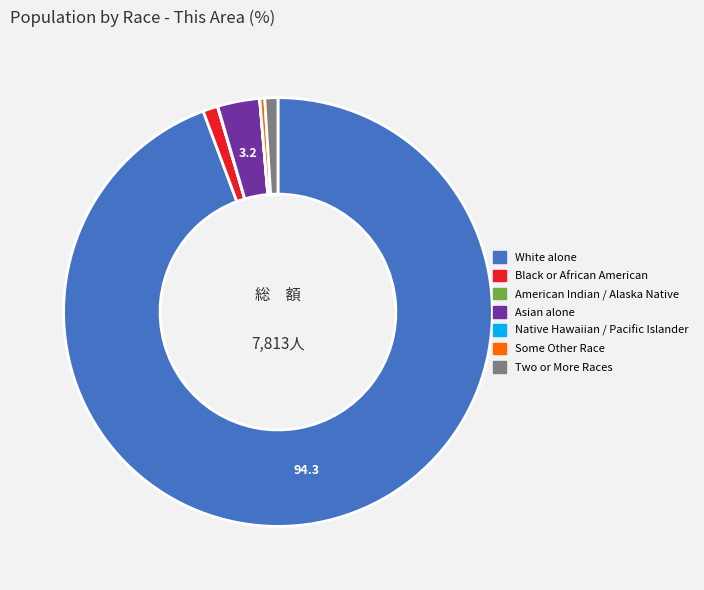

Does any single category account for the majority?

Yes